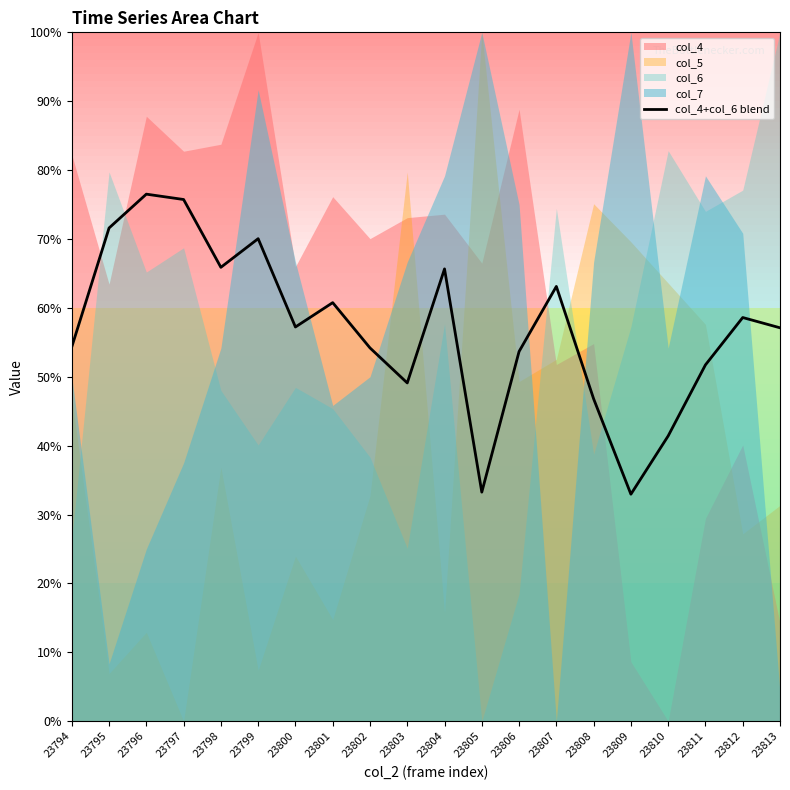

What is the value of the 2nd point from the left?

71.6